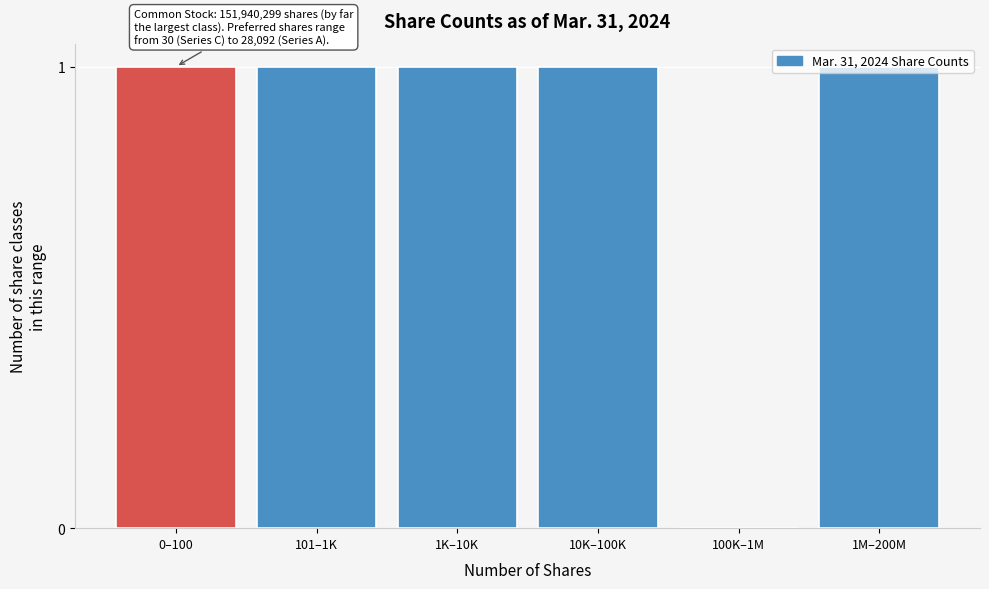

What is the sum of all values?

5